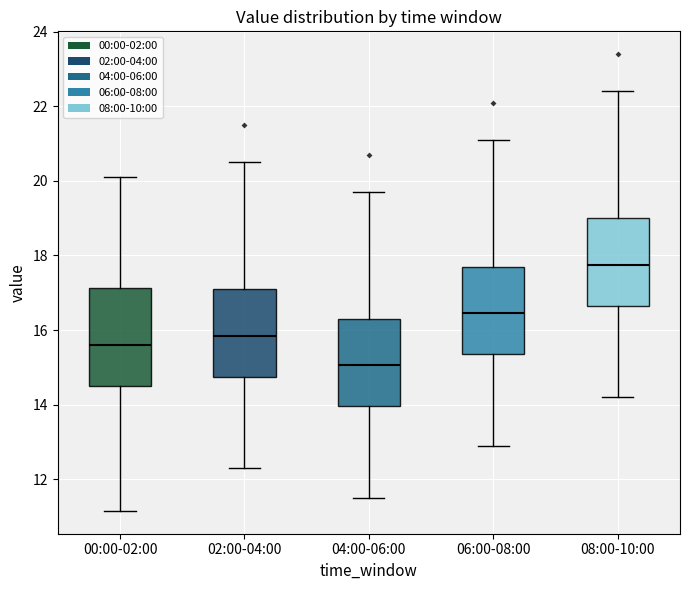

Reading left to right, read every box against the y-axis: the position of its median line, the range the box covers, and the ends of its whiskers. The values are not printed on the chart, so give them approximately, as read against the axis.

00:00-02:00: median 15.6, box 14.6 to 17.2, whiskers 11.2 to 20.2
02:00-04:00: median 15.8, box 14.8 to 17.2, whiskers 12.4 to 20.6
04:00-06:00: median 15.0, box 14.0 to 16.4, whiskers 11.6 to 19.8
06:00-08:00: median 16.4, box 15.4 to 17.8, whiskers 13.0 to 21.2
08:00-10:00: median 17.8, box 16.6 to 19.0, whiskers 14.2 to 22.4